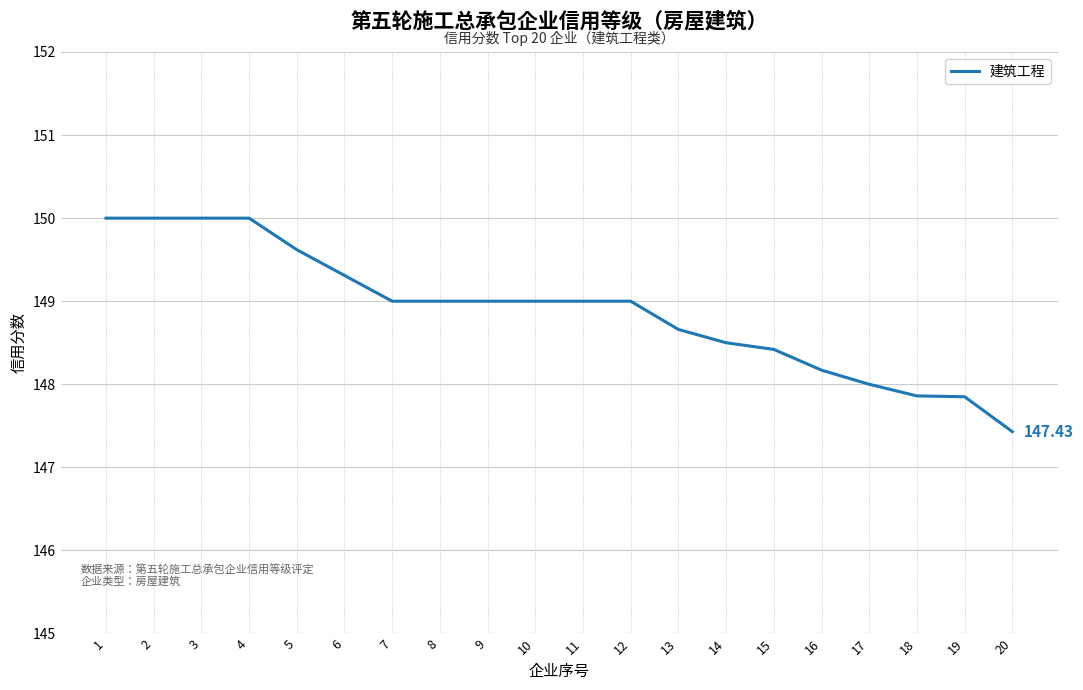

What is the difference between the maximum and minimum values?

2.6